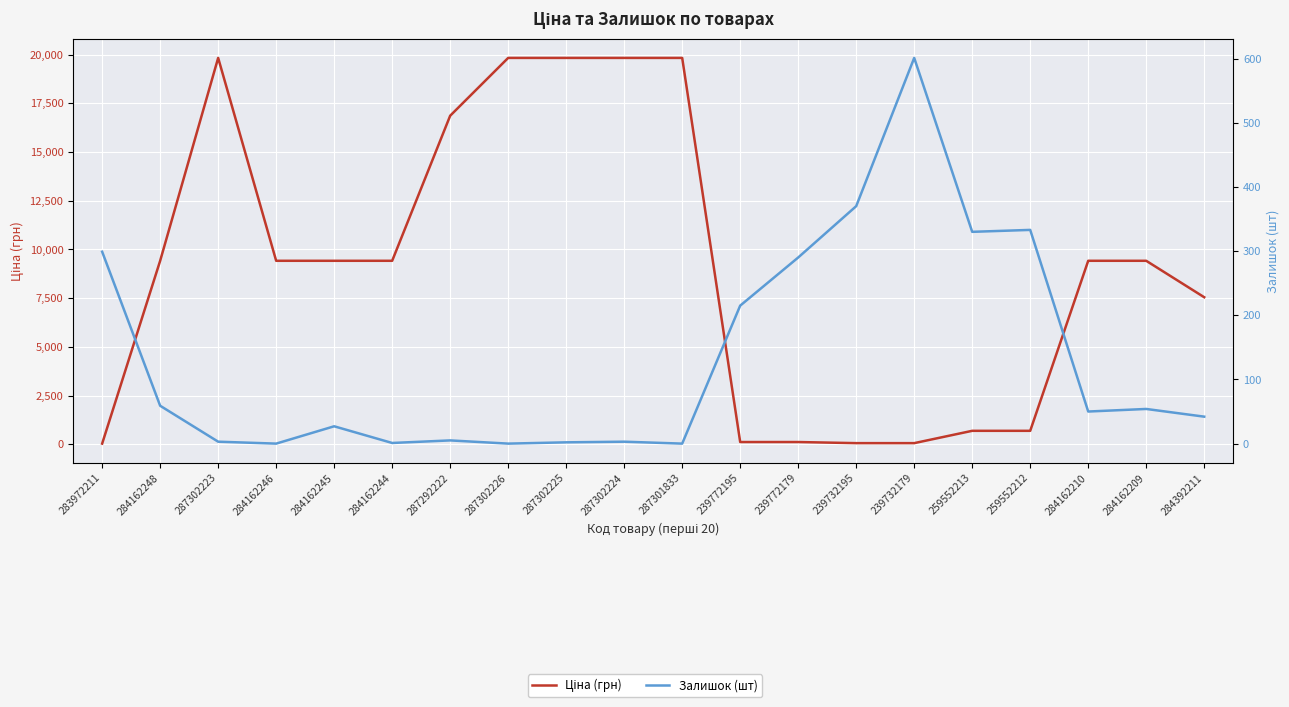

Is the value of Ціна (грн) at 283972211 greater than the value of Залишок (шт) at 284162244?

Yes